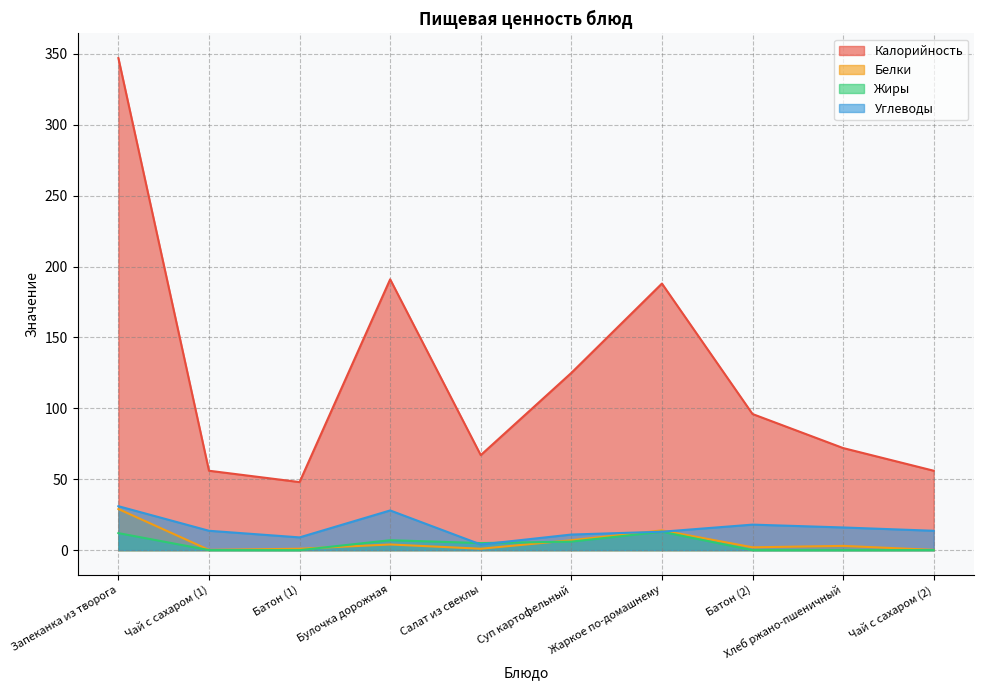

How many values in Жиры are above zero?

7